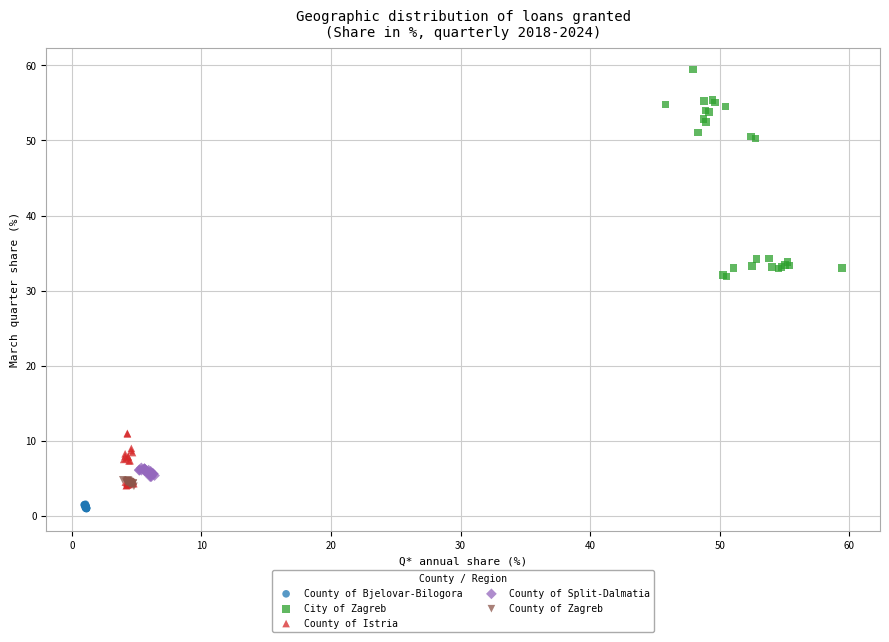

Which series reaches the minimum Y coordinate?

County of Bjelovar-Bilogora